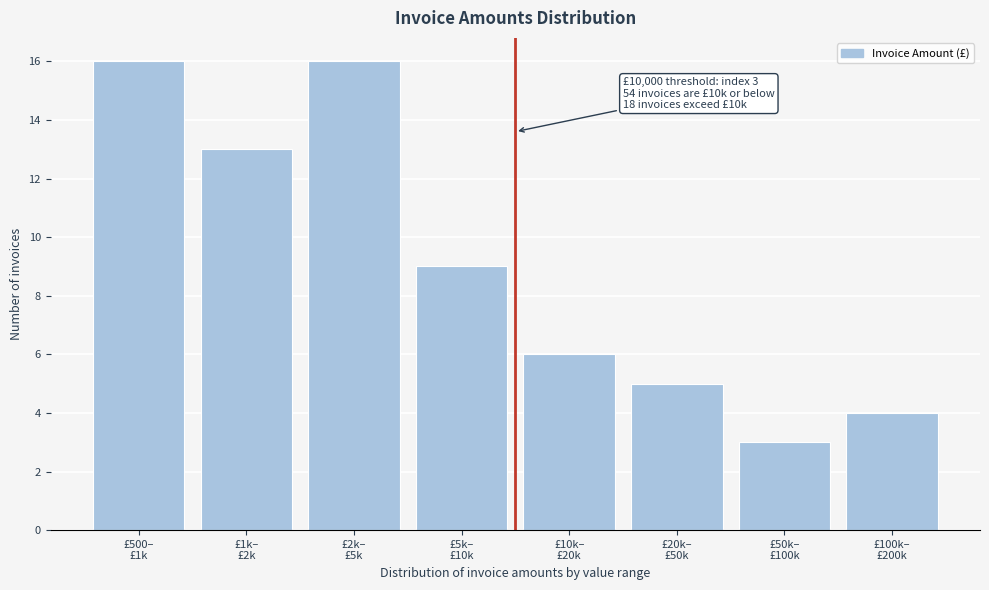

Reading left to right, transcribe all the data shown in this chart.

16	13	16	9	6	5	3	4